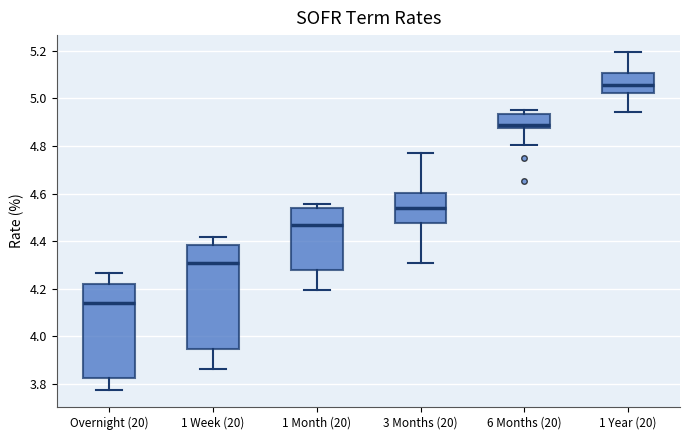

Which box is the tallest, from its lower edge to its upper edge?

1 Week (20)